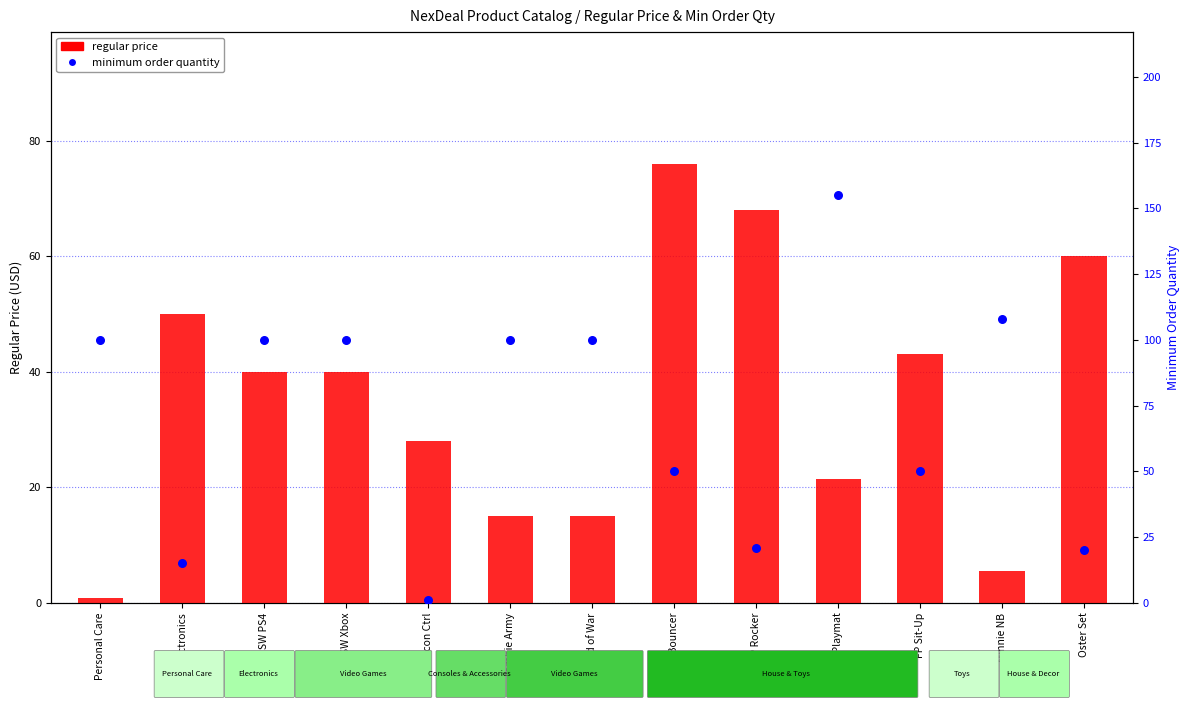

Which series has the largest total across all categories?

minimum order quantity